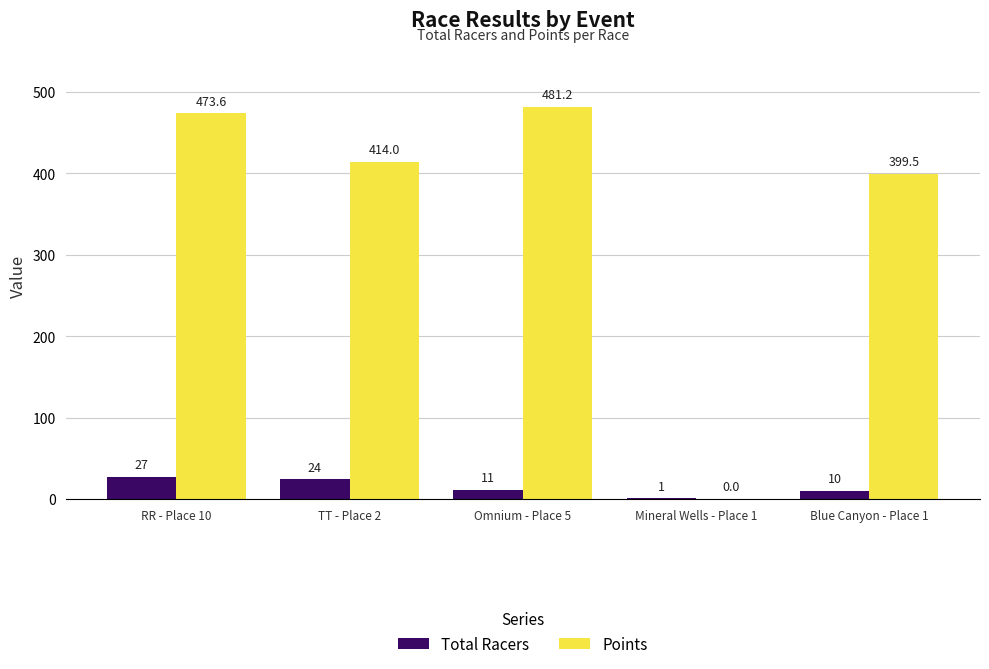

How many values in the Points series exceed 414?

3